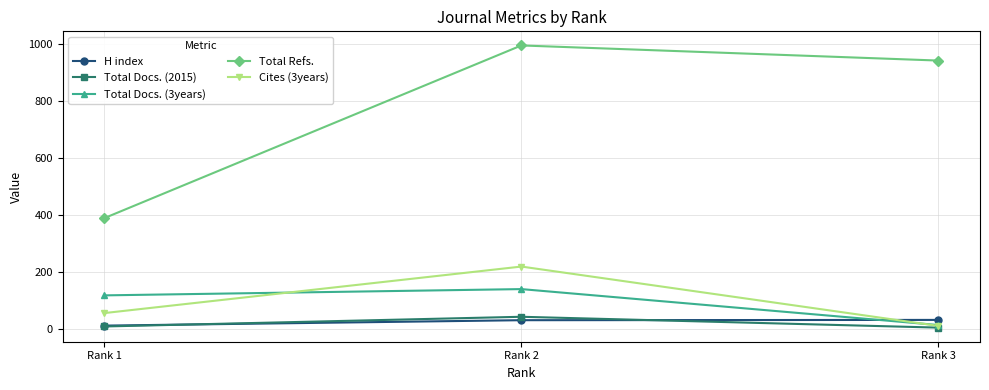

How many lines are shown in the chart?

5